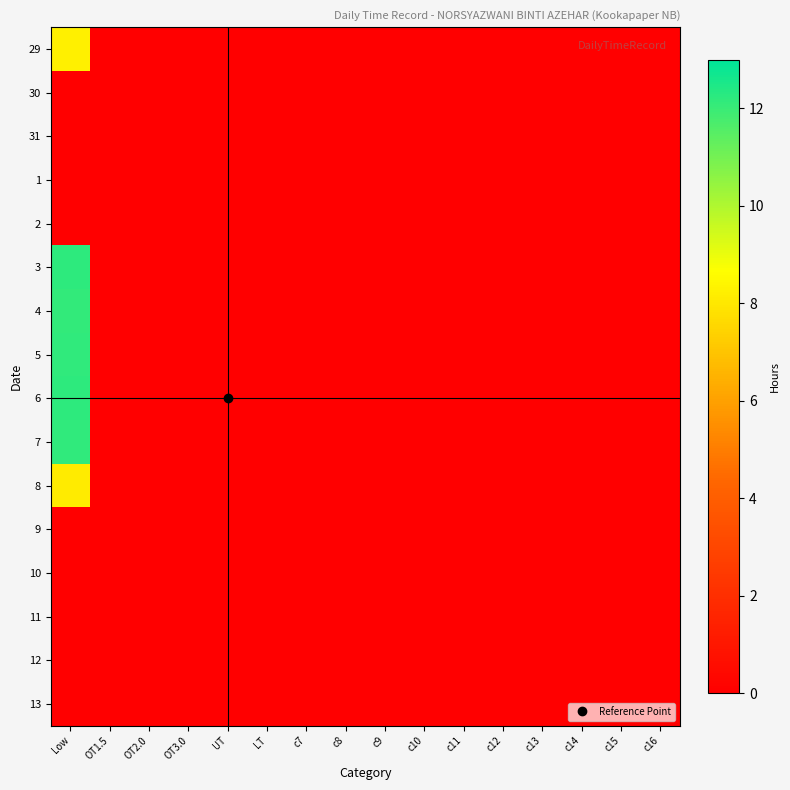

Between c9 and c15, which is larger?

c9